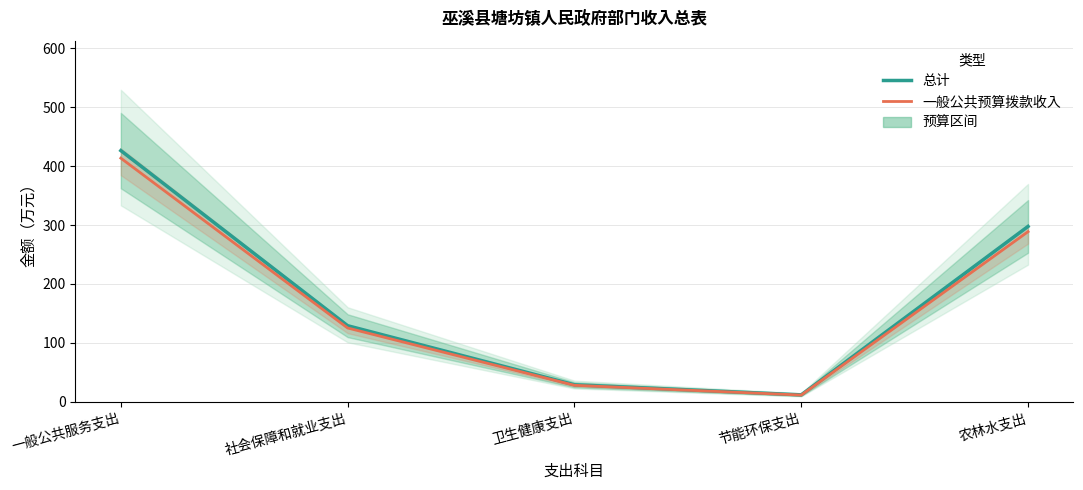

Reading left to right, extract all data points from this chart.

总计: 426.2	129.2	29.0	11.9	297.6
一般公共预算拨款收入: 413.4	125.3	28.1	11.6	288.7